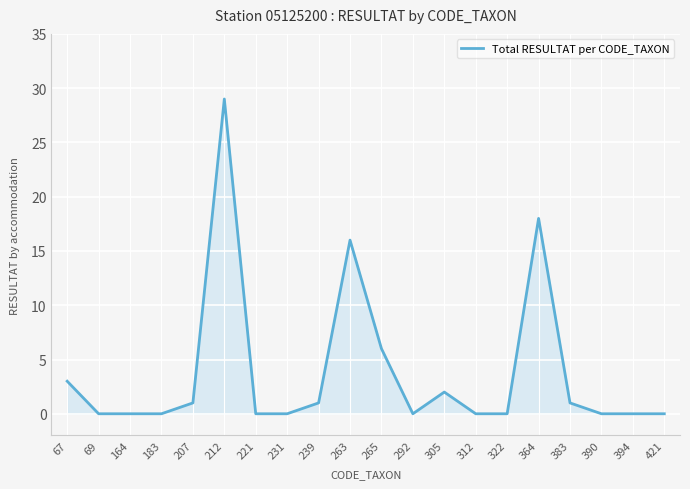

How many distinct data groups are displayed?

1